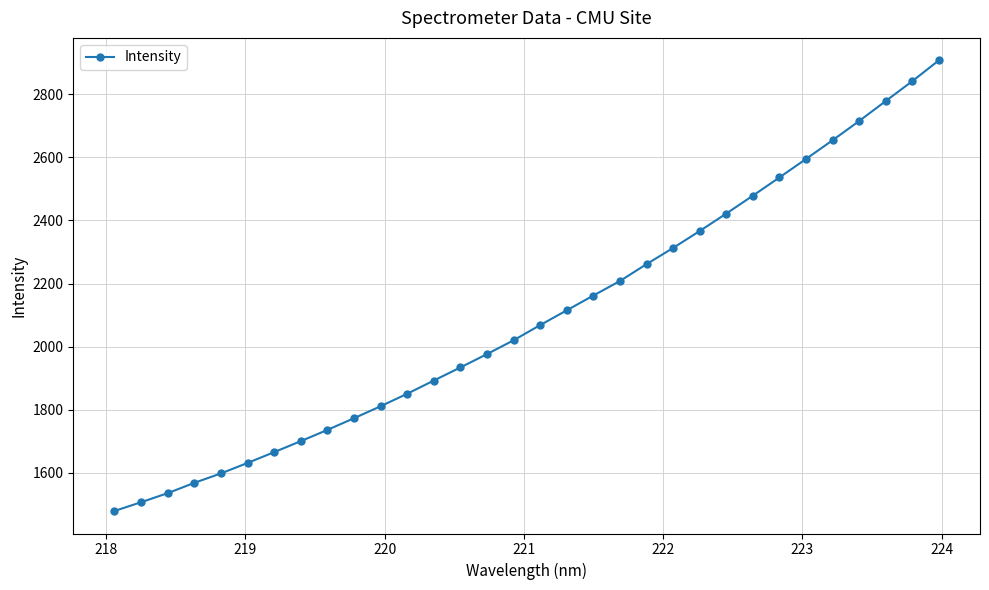

What is the smallest value displayed?

1479.5